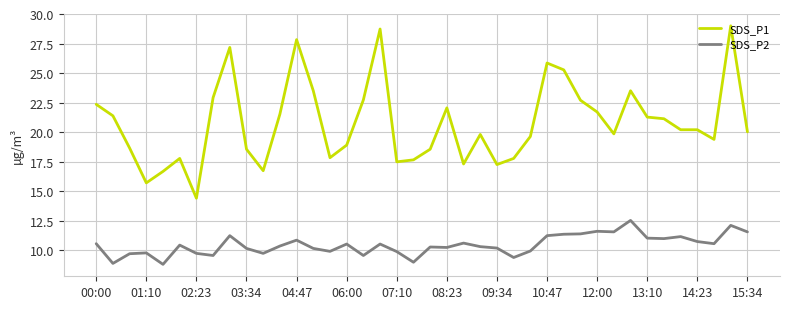

What is the difference between the maximum and minimum values in the SDS_P1 series?

14.6